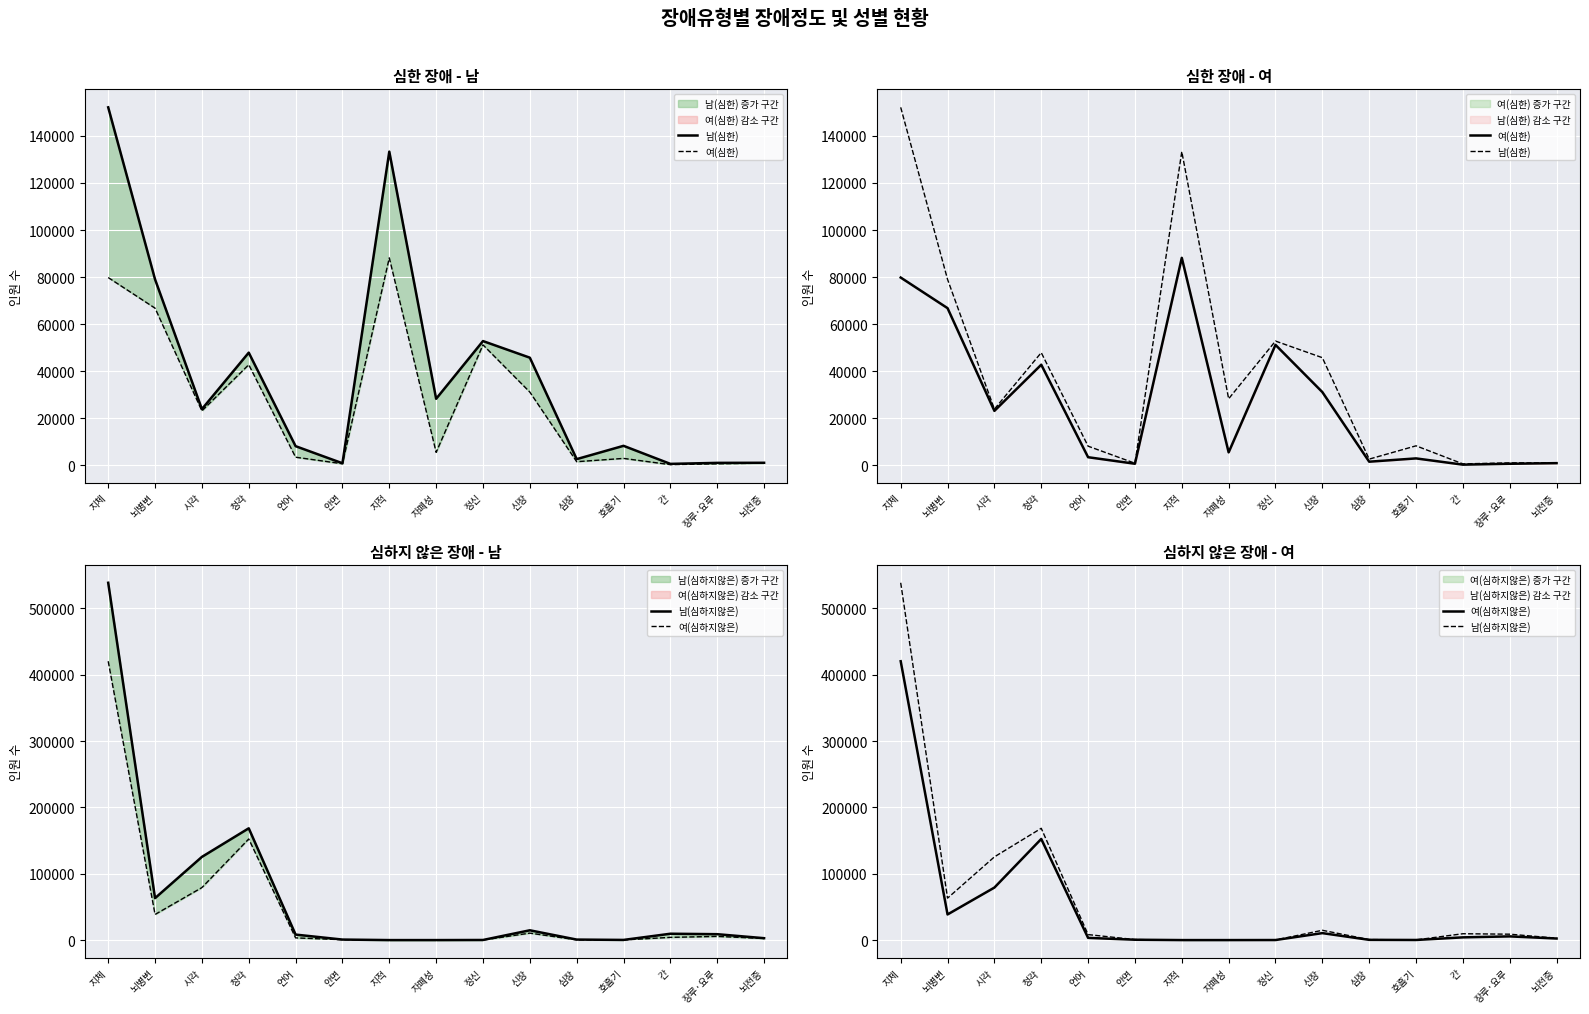

What is the highest value of the 여(심하지않은) series?

420389